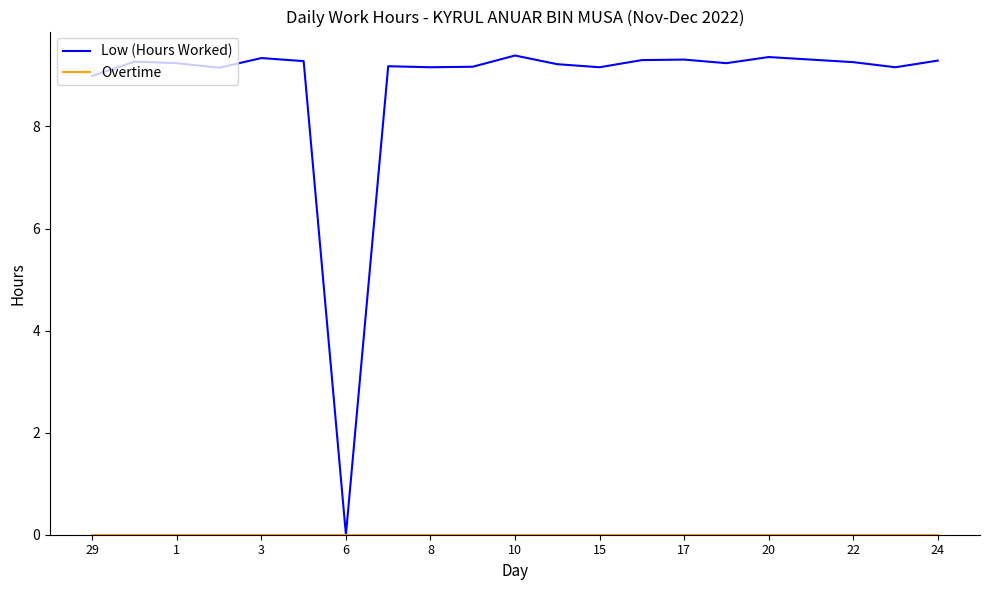

List the series in order of their overall mean, lowest first.

Overtime, Low (Hours Worked)